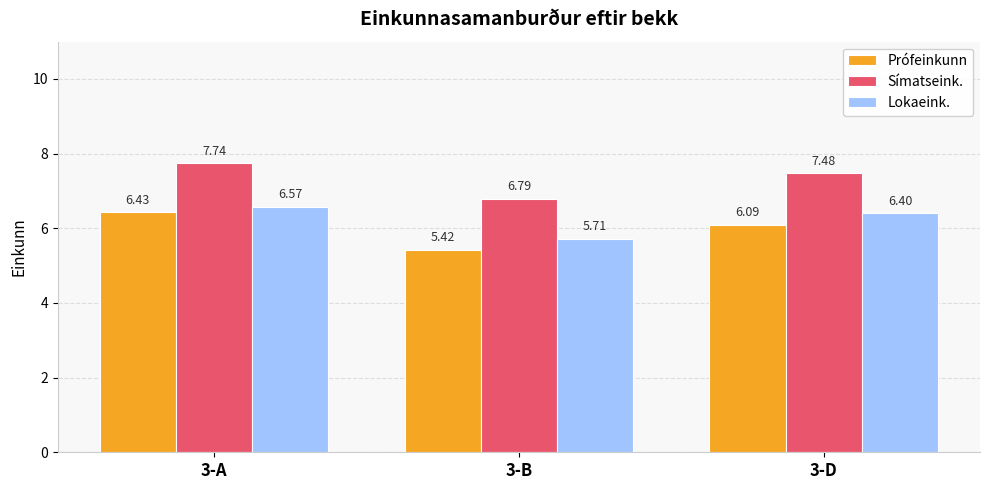

Rank the series at 3-A from highest to lowest value.

Símatseink., Lokaeink., Prófeinkunn